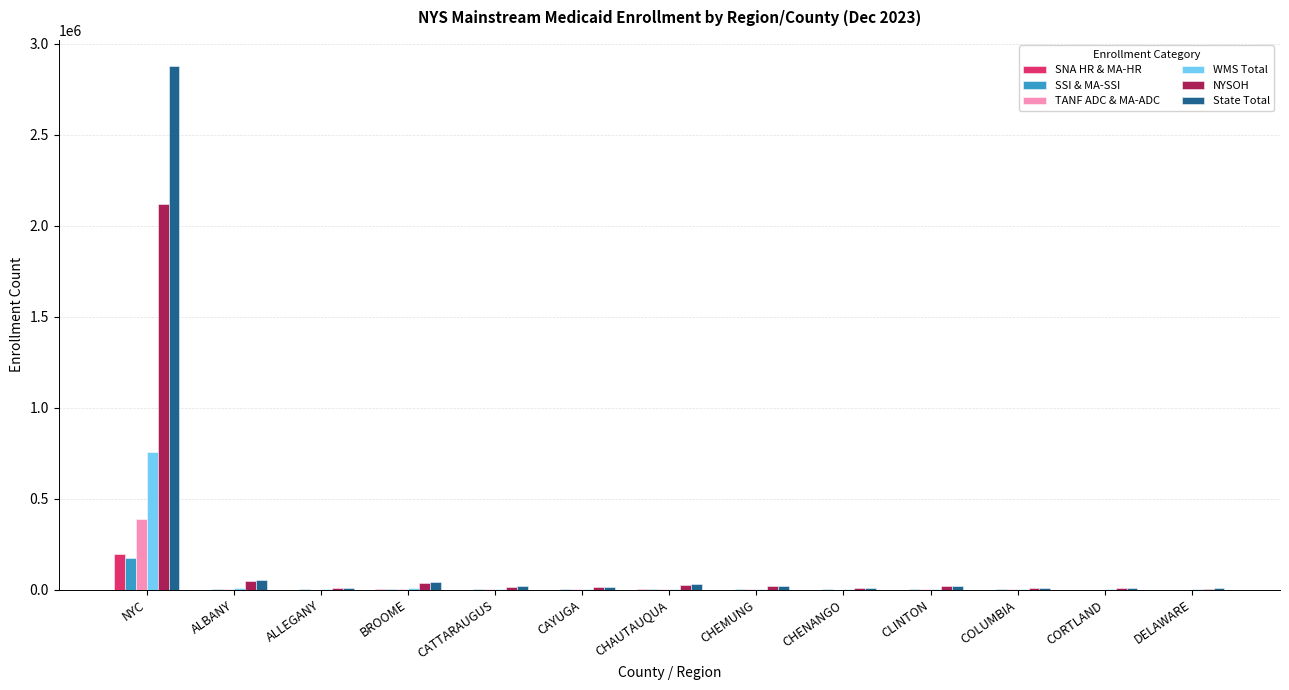

How many groups of bars are there?

13